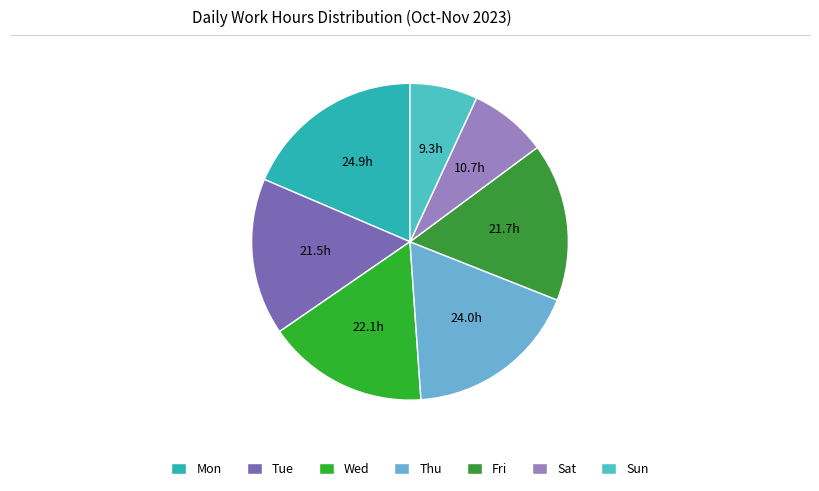

Which category has the smallest portion of the pie?

Sun